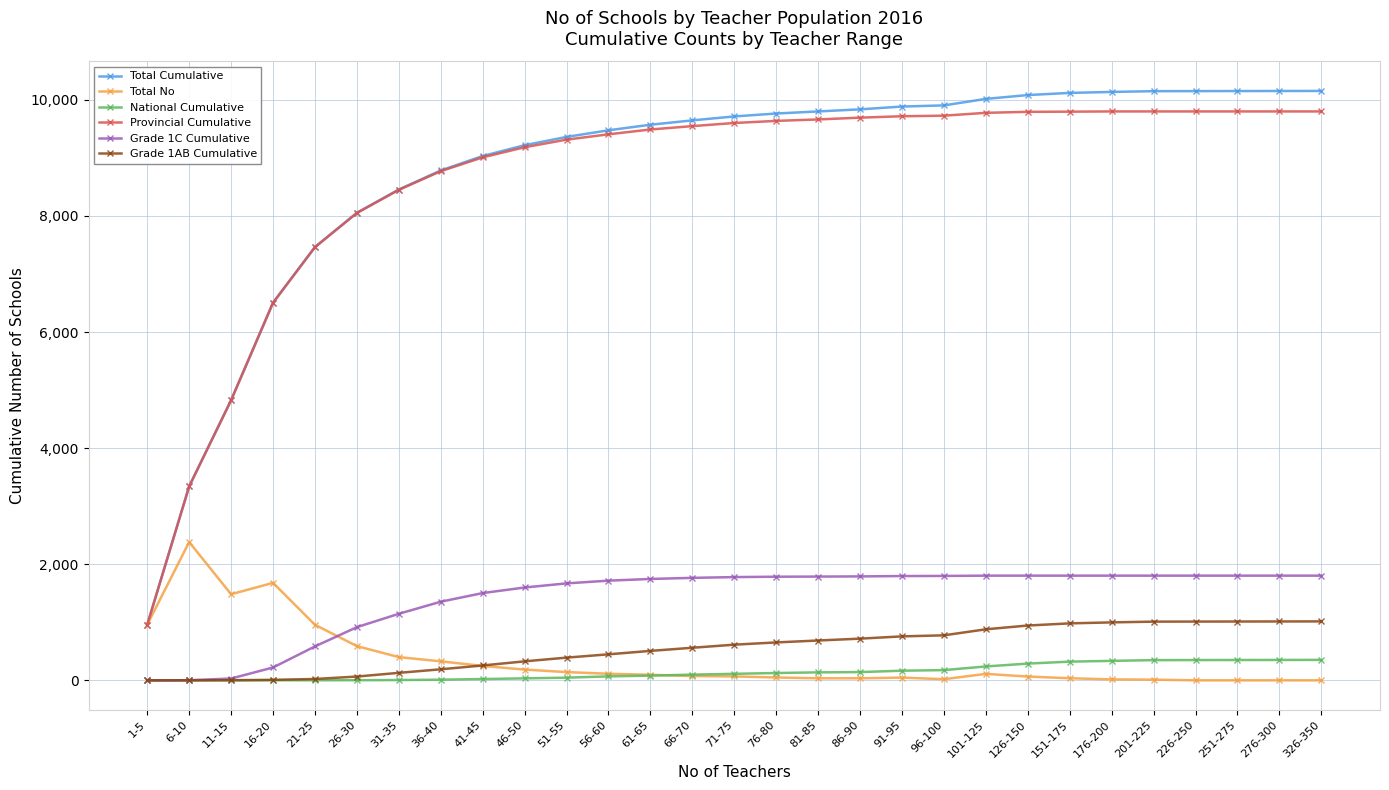

How many data points in Provincial Cumulative are less than 9601?

14